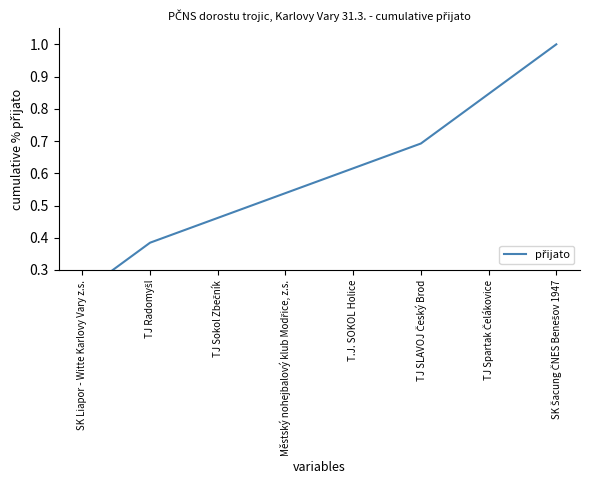

What is the approximate value at TJ Radomyšl?

0.4